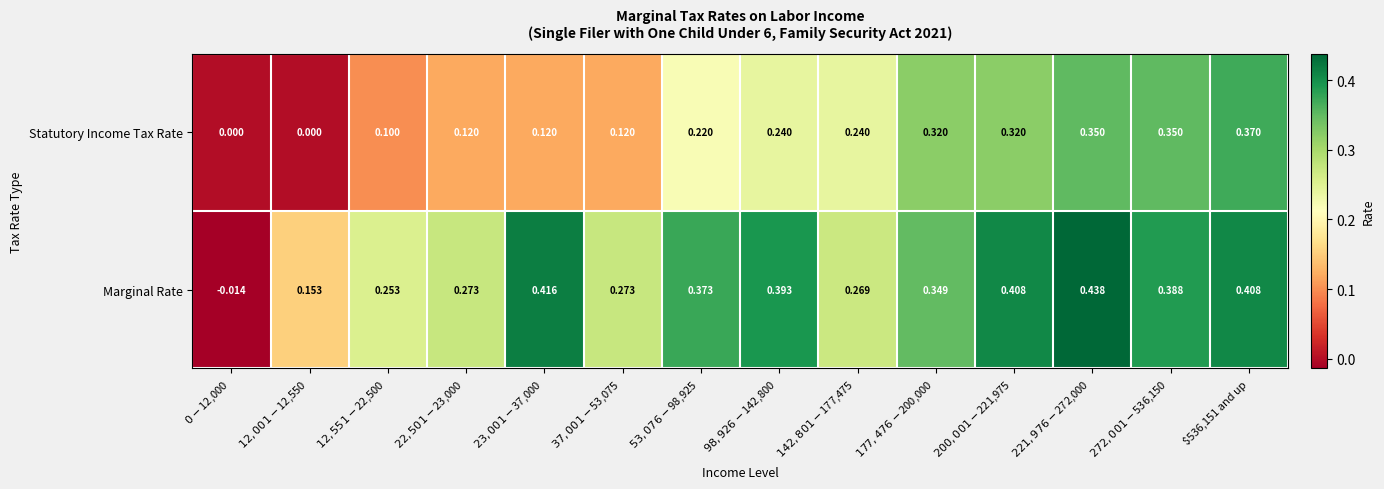

Which series has the widest spread of values?

Marginal Rate